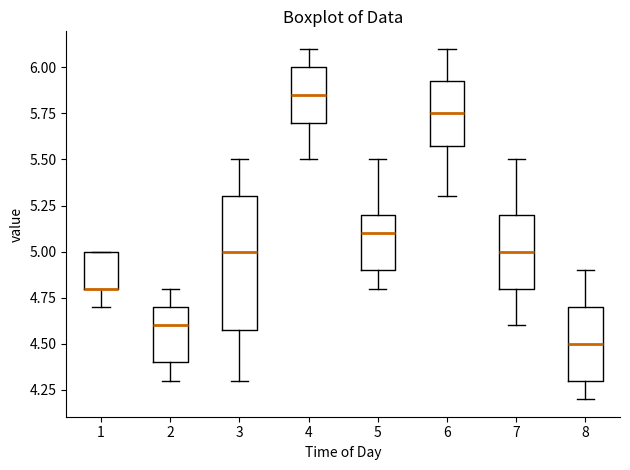

Reading left to right, transcribe this box plot: for each box, give where its median line is, the range the box spans, and where its two whiskers end, as read against the y-axis. The values are not printed on the chart, so give them approximately, as read against the axis.

1: median 4.80 (drawn on the box's lower edge), box 4.80 to 5.00, whiskers 4.70 to 5.00
2: median 4.60, box 4.40 to 4.70, whiskers 4.30 to 4.80
3: median 5.00, box 4.60 to 5.30, whiskers 4.30 to 5.50
4: median 5.85, box 5.70 to 6.00, whiskers 5.50 to 6.10
5: median 5.10, box 4.90 to 5.20, whiskers 4.80 to 5.50
6: median 5.75, box 5.60 to 5.95, whiskers 5.30 to 6.10
7: median 5.00, box 4.80 to 5.20, whiskers 4.60 to 5.50
8: median 4.50, box 4.30 to 4.70, whiskers 4.20 to 4.90